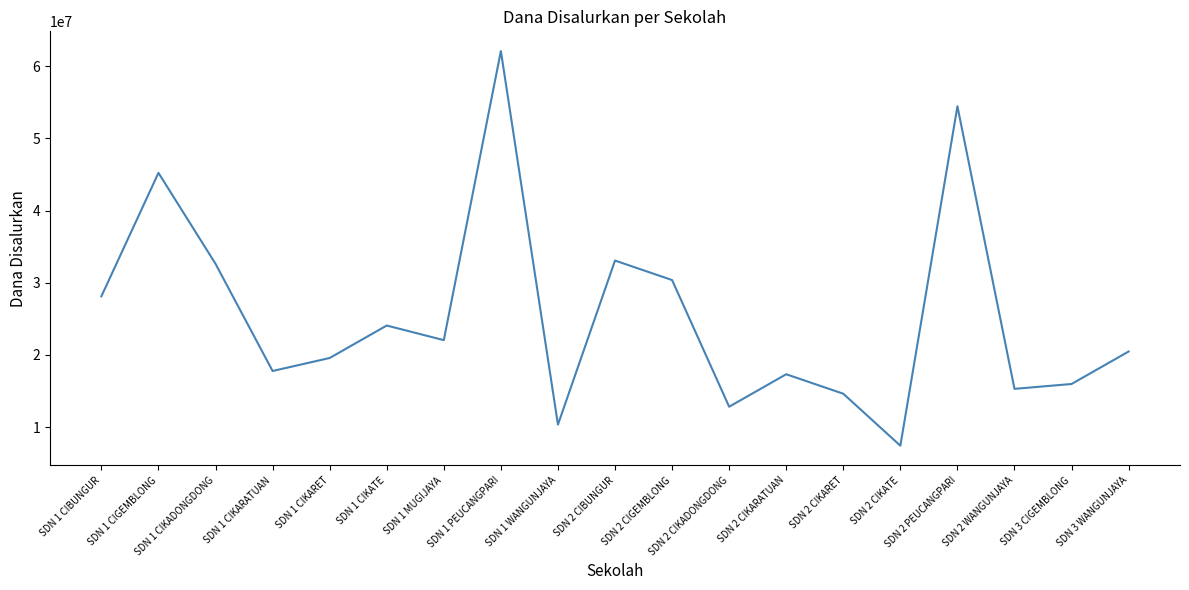

At which category does the chart reach its minimum across all series?

SDN 2 CIKATE